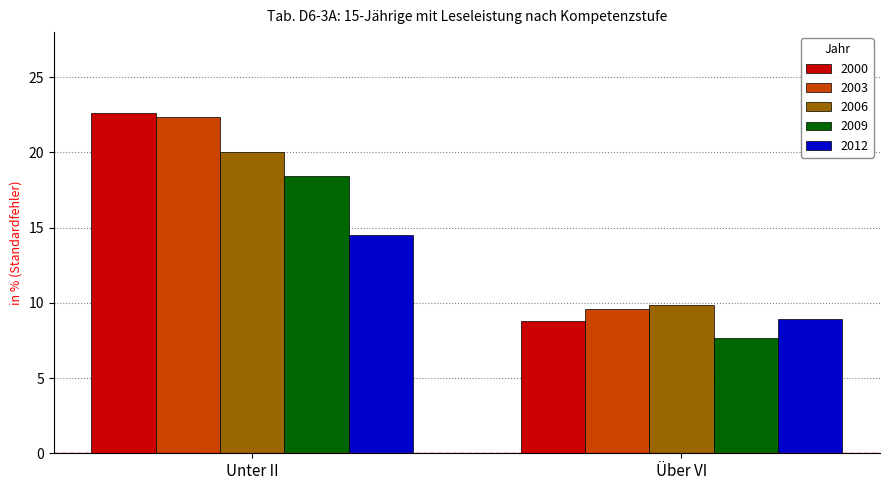

Rank the categories by 2003 value from lowest to highest.

Über VI, Unter II